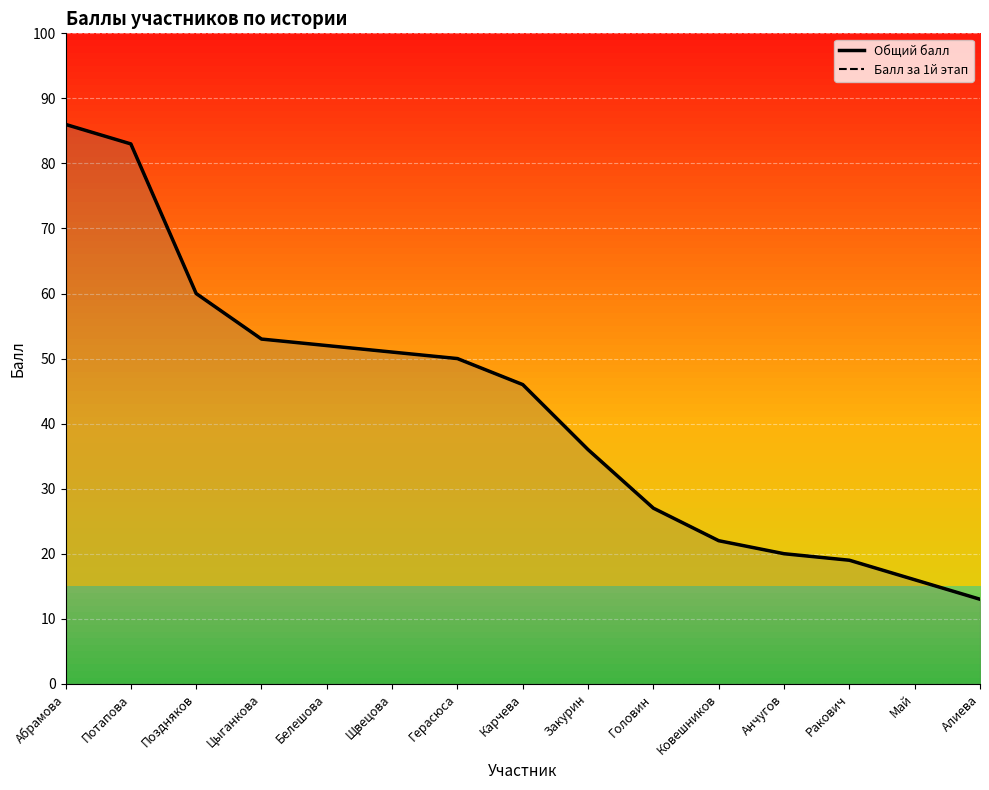

Between Щвецова and Закурин, which series saw the biggest shift?

Общий балл